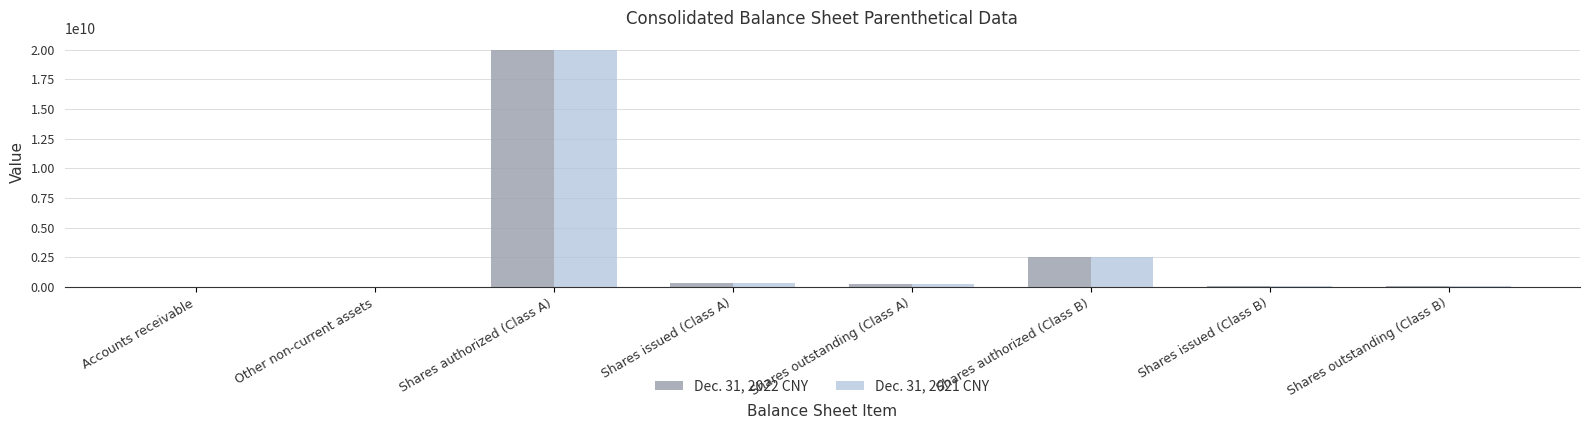

What is the maximum value shown in the chart?

20000000000